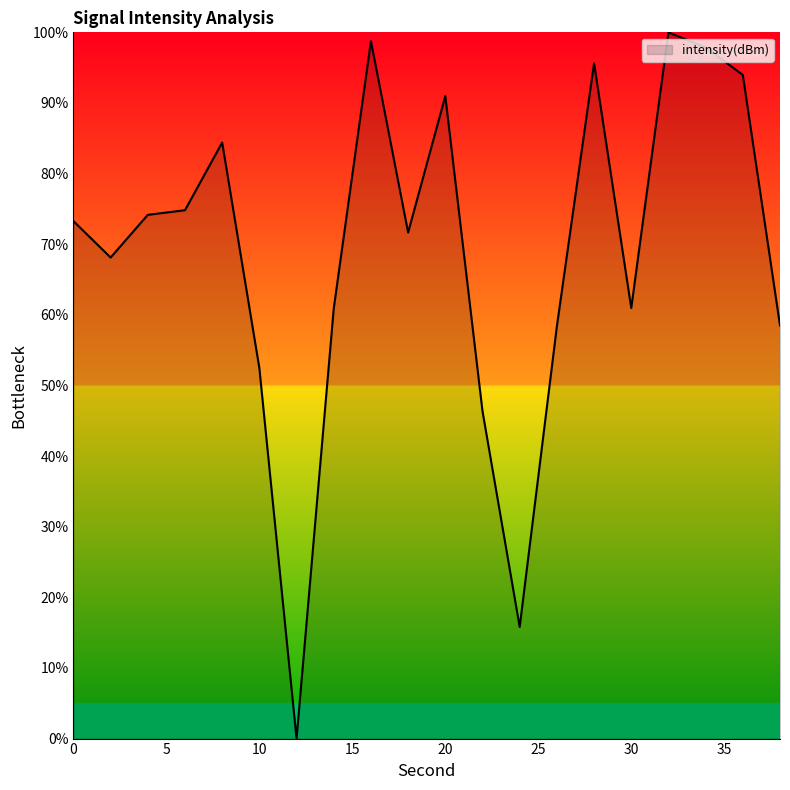

What is the difference between the maximum and second lowest values?

84.2